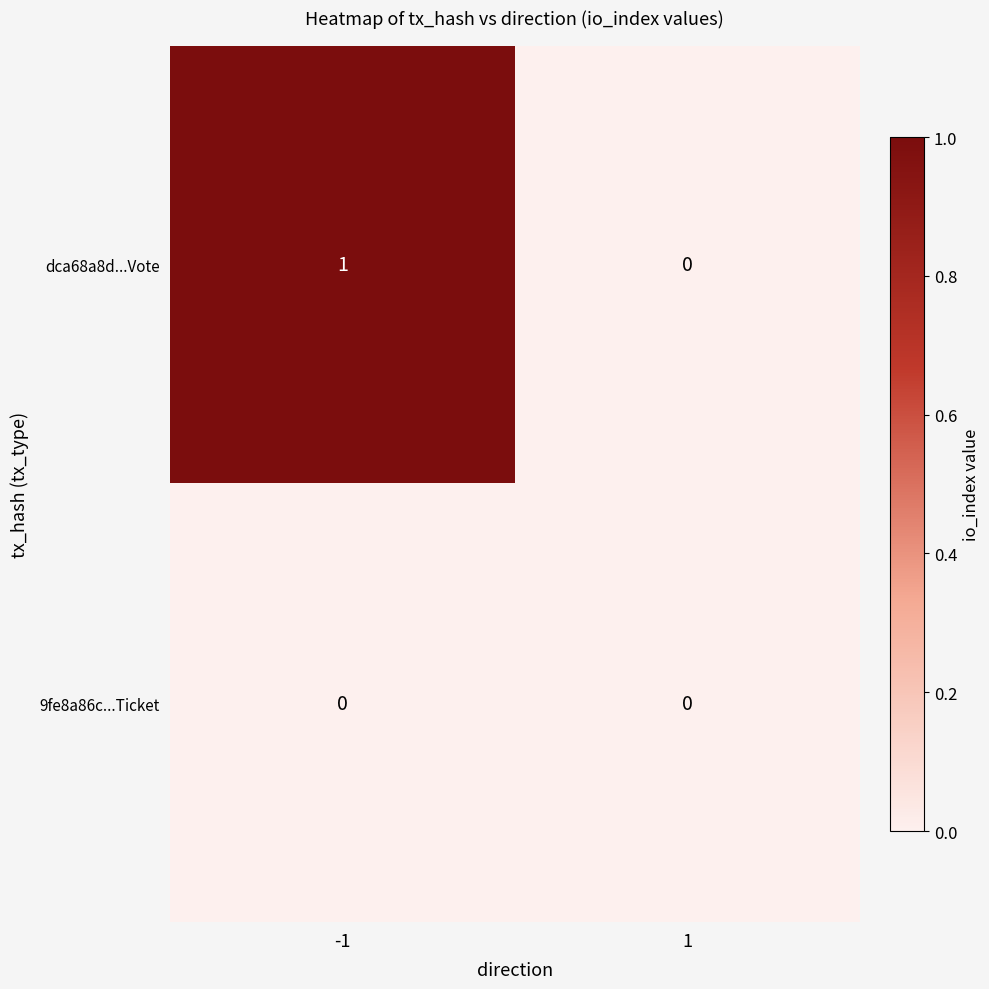

How many series are shown in this chart?

2